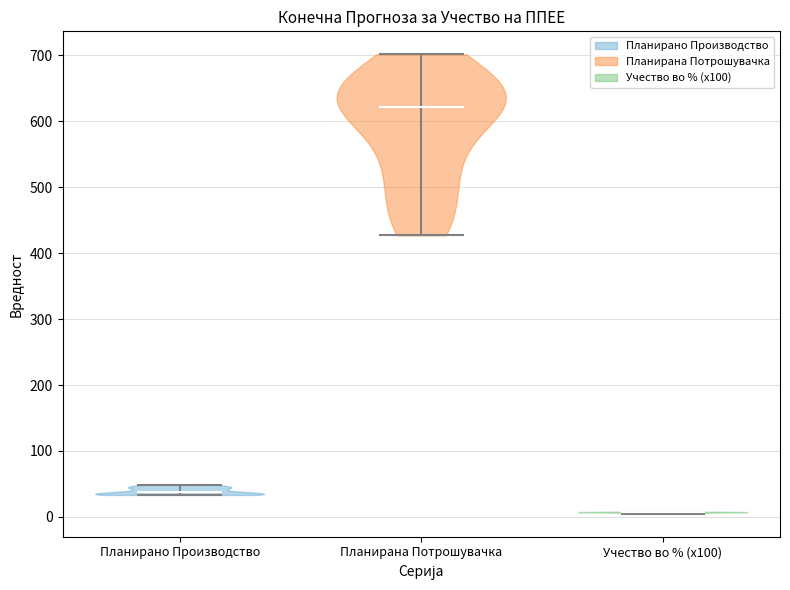

Reading left to right, read every violin against the y-axis: where its median line is, and the lowest and highest points it reaches. The values are not printed on the chart, so give them approximately, as read against the axis.

Планирано Производство: median line 40, lowest point 30, highest point 50
Планирана Потрошувачка: median line 620, lowest point 430, highest point 700
Учество во % (x100): median line 10, lowest point 0, highest point 10